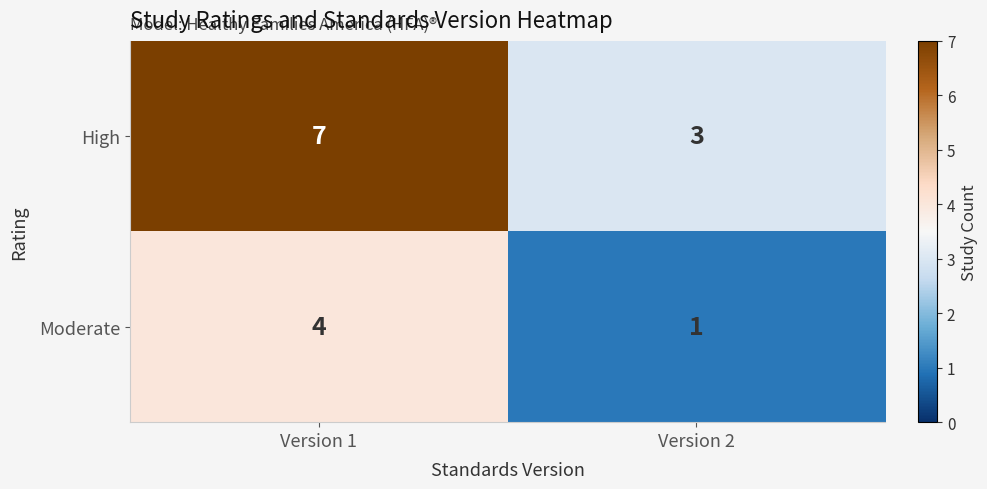

At Version 2, list the series in order from largest to smallest.

High, Moderate